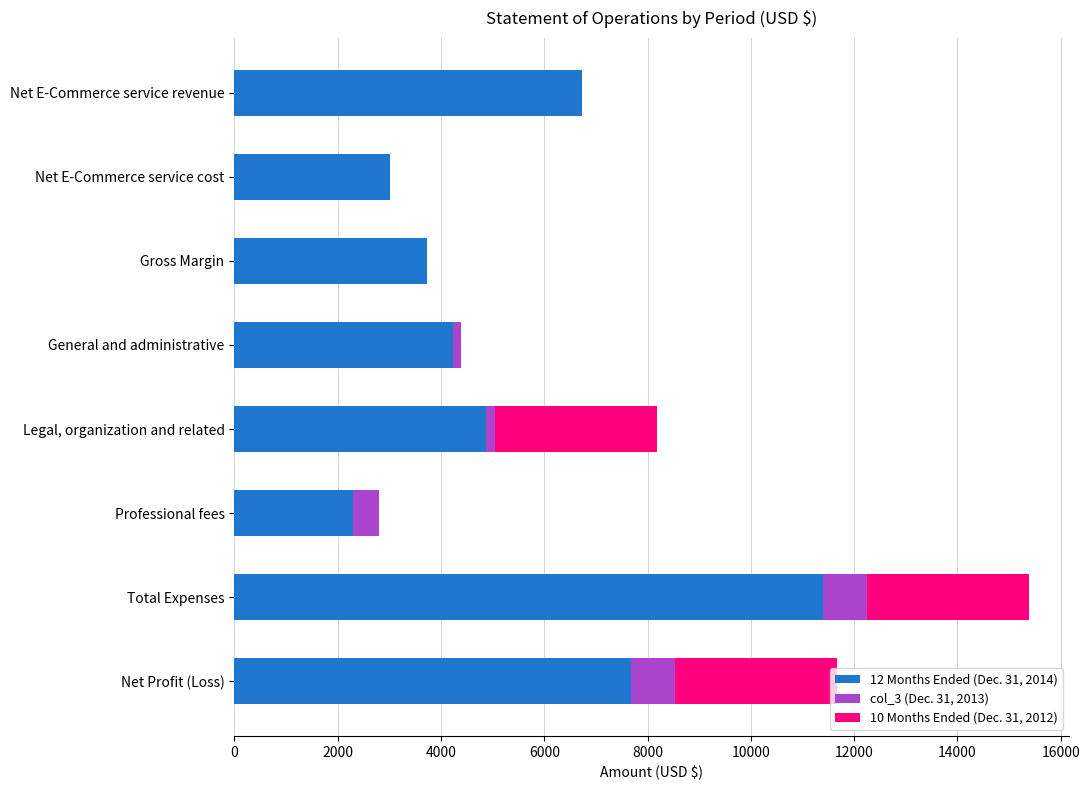

How many categories are shown in the chart?

8